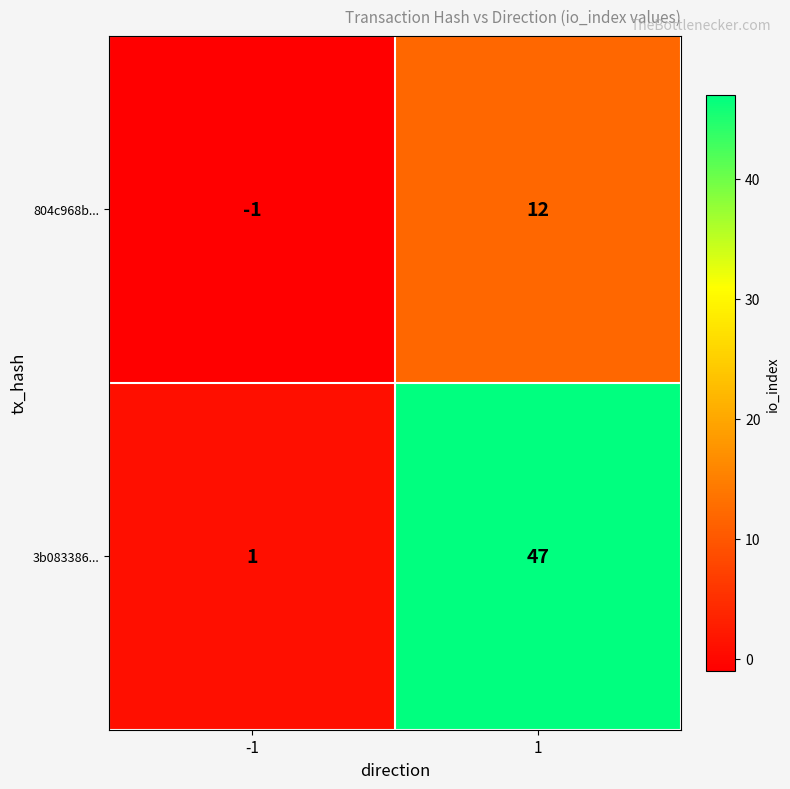

What value does the 3b083386... series have at 1, to the nearest 10?

50